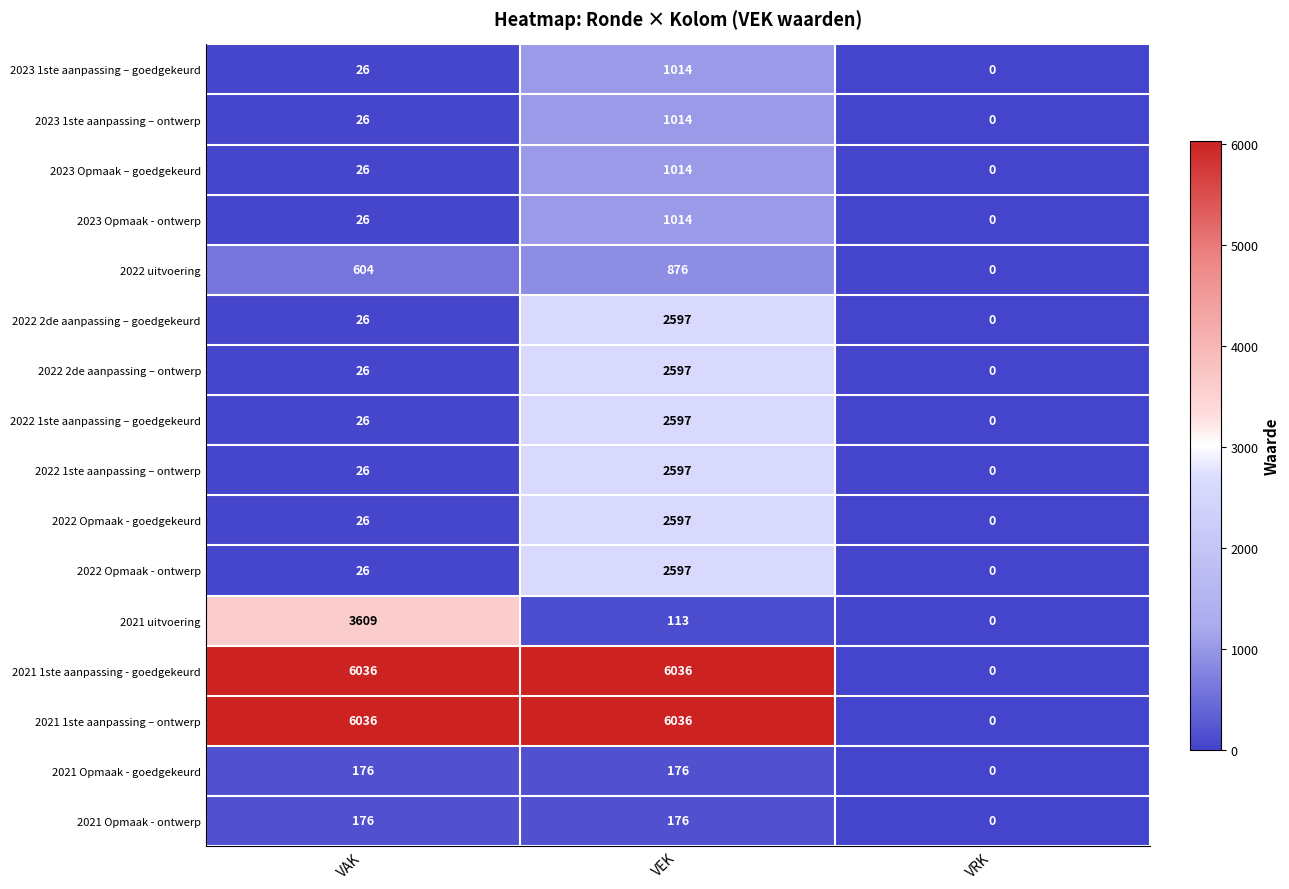

At which category is the sum across all series the highest?

VEK